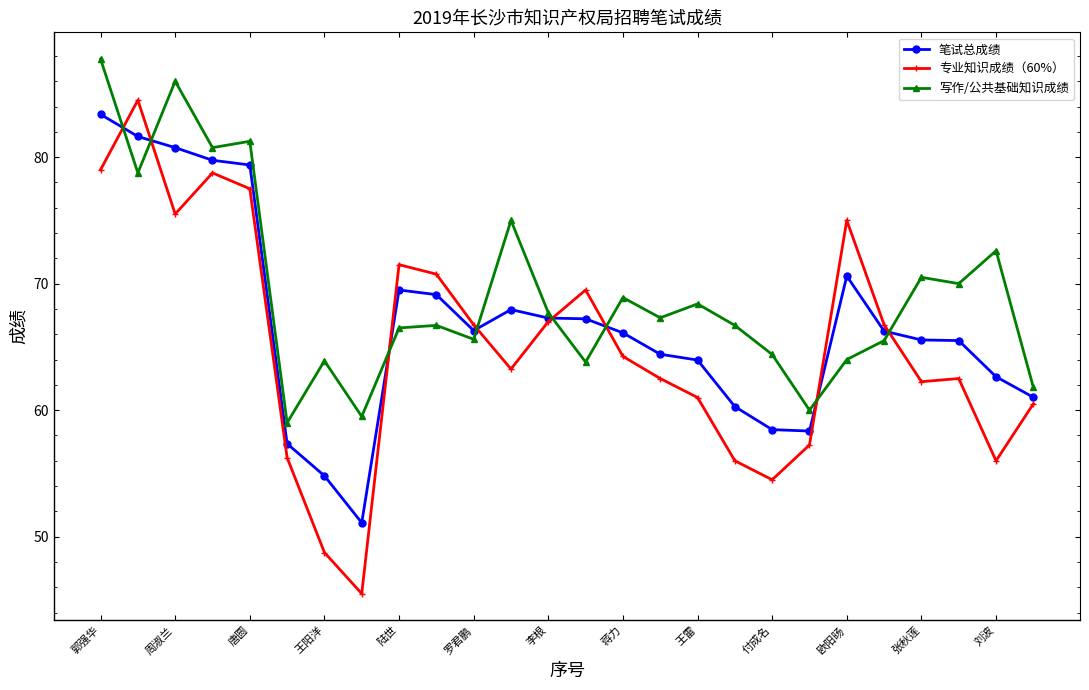

What is the value of the 写作/公共基础知识成绩 point at the 11th from the left?

65.6